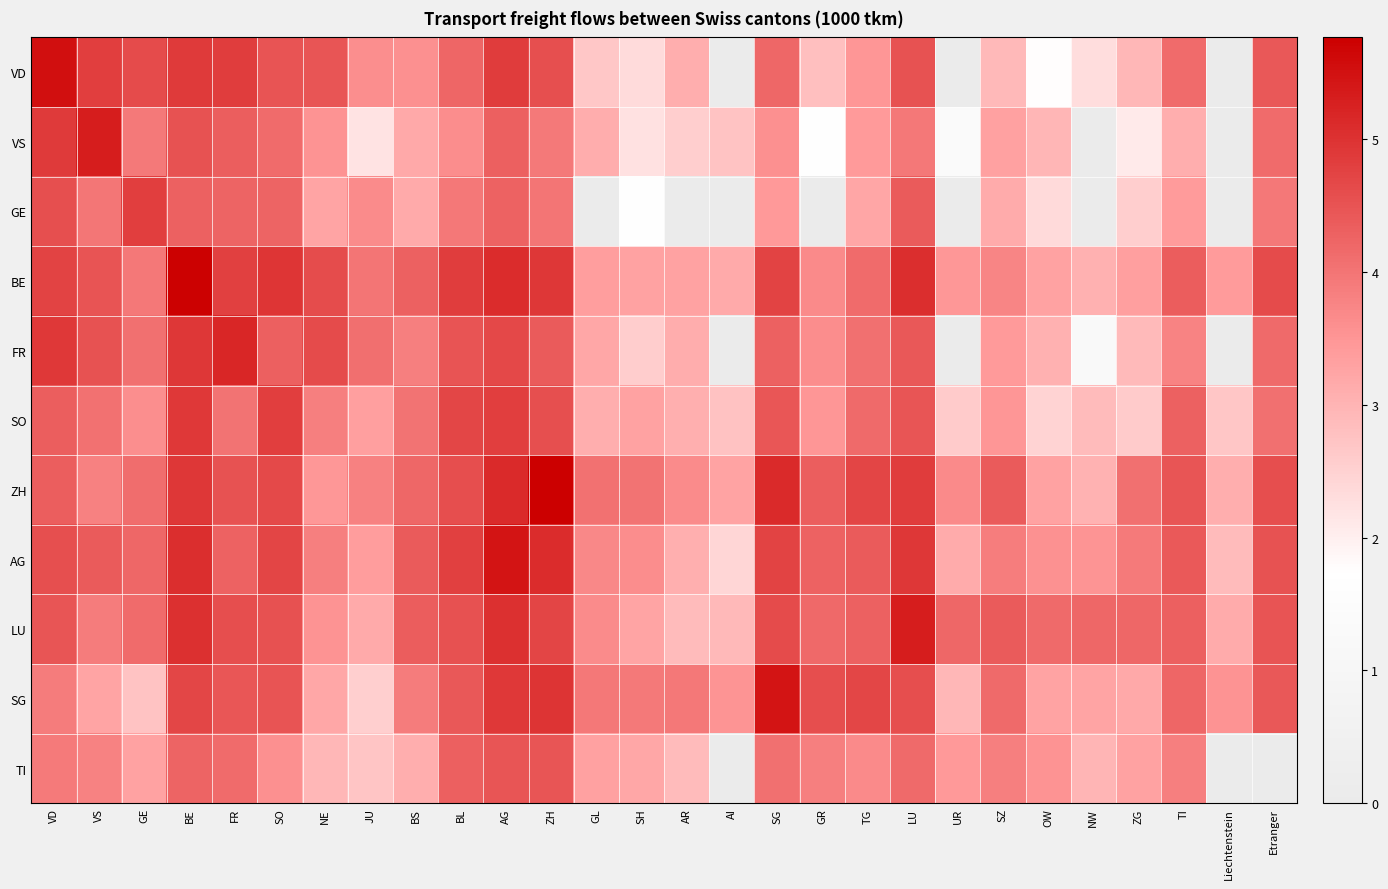

Reading right to left, list all the values displayed in this chart.

VD: Etranger=4.4	Liechtenstein=0.0	TI=4.1	ZG=2.9	NW=2.3	OW=1.8	SZ=2.9	UR=0.0	LU=4.5	TG=3.5	GR=2.8	SG=4.2	AI=0.0	AR=3.1	SH=2.3	GL=2.7	ZH=4.6	AG=4.8	BL=4.2	BS=3.6	JU=3.6	NE=4.5	SO=4.5	FR=4.8	BE=4.9	GE=4.6	VS=4.8	VD=5.5
VS: Etranger=4.1	Liechtenstein=0.0	TI=3.1	ZG=2.1	NW=0.0	OW=3.0	SZ=3.3	UR=1.4	LU=4.0	TG=3.4	GR=1.7	SG=3.6	AI=2.7	AR=2.6	SH=2.2	GL=3.1	ZH=3.9	AG=4.3	BL=3.6	BS=3.2	JU=2.2	NE=3.6	SO=4.1	FR=4.3	BE=4.5	GE=3.9	VS=5.3	VD=4.9
GE: Etranger=3.9	Liechtenstein=0.0	TI=3.4	ZG=2.5	NW=0.0	OW=2.4	SZ=3.1	UR=0.0	LU=4.4	TG=3.2	GR=0.0	SG=3.4	AI=0.0	AR=0.0	SH=1.7	GL=0.0	ZH=4.0	AG=4.3	BL=4.0	BS=3.2	JU=3.7	NE=3.3	SO=4.2	FR=4.2	BE=4.3	GE=4.8	VS=4.0	VD=4.6
BE: Etranger=4.6	Liechtenstein=3.4	TI=4.4	ZG=3.4	NW=3.0	OW=3.3	SZ=3.8	UR=3.5	LU=5.0	TG=4.1	GR=3.7	SG=4.7	AI=3.2	AR=3.3	SH=3.3	GL=3.4	ZH=4.9	AG=5.1	BL=4.8	BS=4.3	JU=4.0	NE=4.6	SO=4.9	FR=4.8	BE=5.7	GE=4.0	VS=4.5	VD=4.7
FR: Etranger=4.1	Liechtenstein=0.0	TI=3.8	ZG=2.9	NW=1.3	OW=3.1	SZ=3.4	UR=0.0	LU=4.4	TG=4.1	GR=3.6	SG=4.3	AI=0.0	AR=3.1	SH=2.6	GL=3.2	ZH=4.4	AG=4.7	BL=4.5	BS=3.8	JU=4.1	NE=4.6	SO=4.3	FR=5.2	BE=4.9	GE=4.1	VS=4.5	VD=4.9
SO: Etranger=4.1	Liechtenstein=2.7	TI=4.3	ZG=2.6	NW=2.9	OW=2.5	SZ=3.5	UR=2.6	LU=4.5	TG=4.1	GR=3.5	SG=4.4	AI=2.8	AR=3.1	SH=3.3	GL=3.1	ZH=4.6	AG=4.8	BL=4.7	BS=4.0	JU=3.4	NE=3.8	SO=4.8	FR=4.0	BE=4.9	GE=3.6	VS=4.0	VD=4.3
ZH: Etranger=4.6	Liechtenstein=3.1	TI=4.5	ZG=4.1	NW=3.0	OW=3.3	SZ=4.4	UR=3.7	LU=4.8	TG=4.7	GR=4.3	SG=5.1	AI=3.3	AR=3.7	SH=4.0	GL=4.0	ZH=5.8	AG=5.1	BL=4.6	BS=4.2	JU=3.8	NE=3.5	SO=4.7	FR=4.5	BE=4.9	GE=4.1	VS=3.8	VD=4.3
AG: Etranger=4.5	Liechtenstein=2.9	TI=4.4	ZG=3.9	NW=3.5	OW=3.6	SZ=3.9	UR=3.1	LU=4.9	TG=4.4	GR=4.3	SG=4.7	AI=2.4	AR=3.1	SH=3.6	GL=3.7	ZH=5.1	AG=5.4	BL=4.8	BS=4.4	JU=3.4	NE=3.8	SO=4.7	FR=4.3	BE=5.0	GE=4.2	VS=4.4	VD=4.6
LU: Etranger=4.5	Liechtenstein=3.1	TI=4.3	ZG=4.2	NW=4.2	OW=4.1	SZ=4.4	UR=4.2	LU=5.3	TG=4.3	GR=4.2	SG=4.6	AI=2.9	AR=2.9	SH=3.2	GL=3.7	ZH=4.7	AG=5.0	BL=4.5	BS=4.4	JU=3.2	NE=3.5	SO=4.5	FR=4.6	BE=5.0	GE=4.1	VS=3.9	VD=4.5
SG: Etranger=4.4	Liechtenstein=3.5	TI=4.2	ZG=3.2	NW=3.3	OW=3.3	SZ=4.1	UR=2.9	LU=4.6	TG=4.7	GR=4.6	SG=5.4	AI=3.5	AR=3.9	SH=3.9	GL=4.0	ZH=5.0	AG=4.9	BL=4.4	BS=3.9	JU=2.5	NE=3.2	SO=4.5	FR=4.5	BE=4.7	GE=2.7	VS=3.2	VD=3.9
TI: Etranger=0.0	Liechtenstein=0.0	TI=3.8	ZG=3.3	NW=3.0	OW=3.5	SZ=3.8	UR=3.5	LU=4.2	TG=3.7	GR=3.8	SG=4.1	AI=0.0	AR=2.9	SH=3.2	GL=3.3	ZH=4.5	AG=4.5	BL=4.3	BS=3.1	JU=2.7	NE=2.9	SO=3.6	FR=4.1	BE=4.2	GE=3.3	VS=3.8	VD=3.9